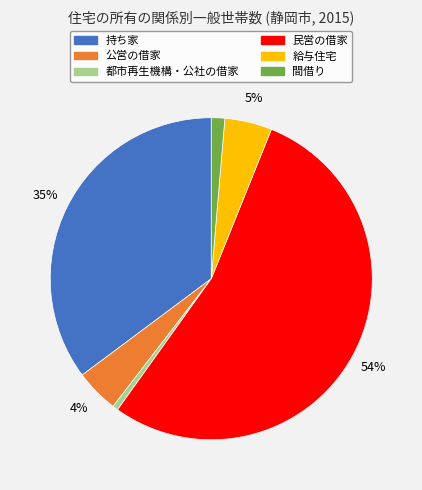

What percentage is the 給与住宅 slice, to the nearest percent?

5%